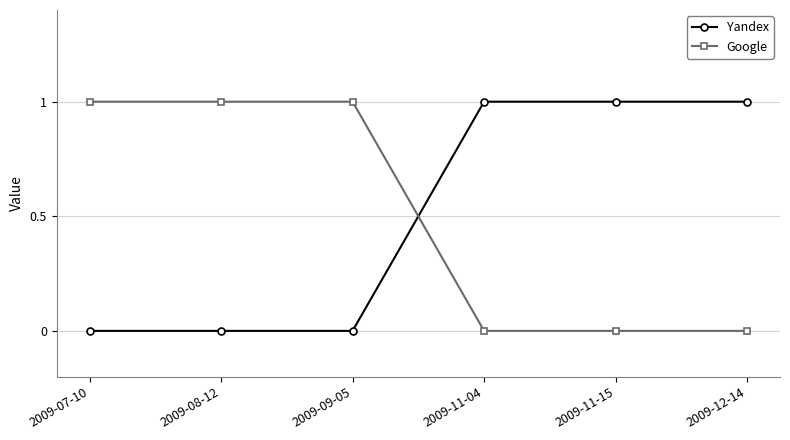

Rank the series at 2009-07-10 from highest to lowest value.

Google, Yandex